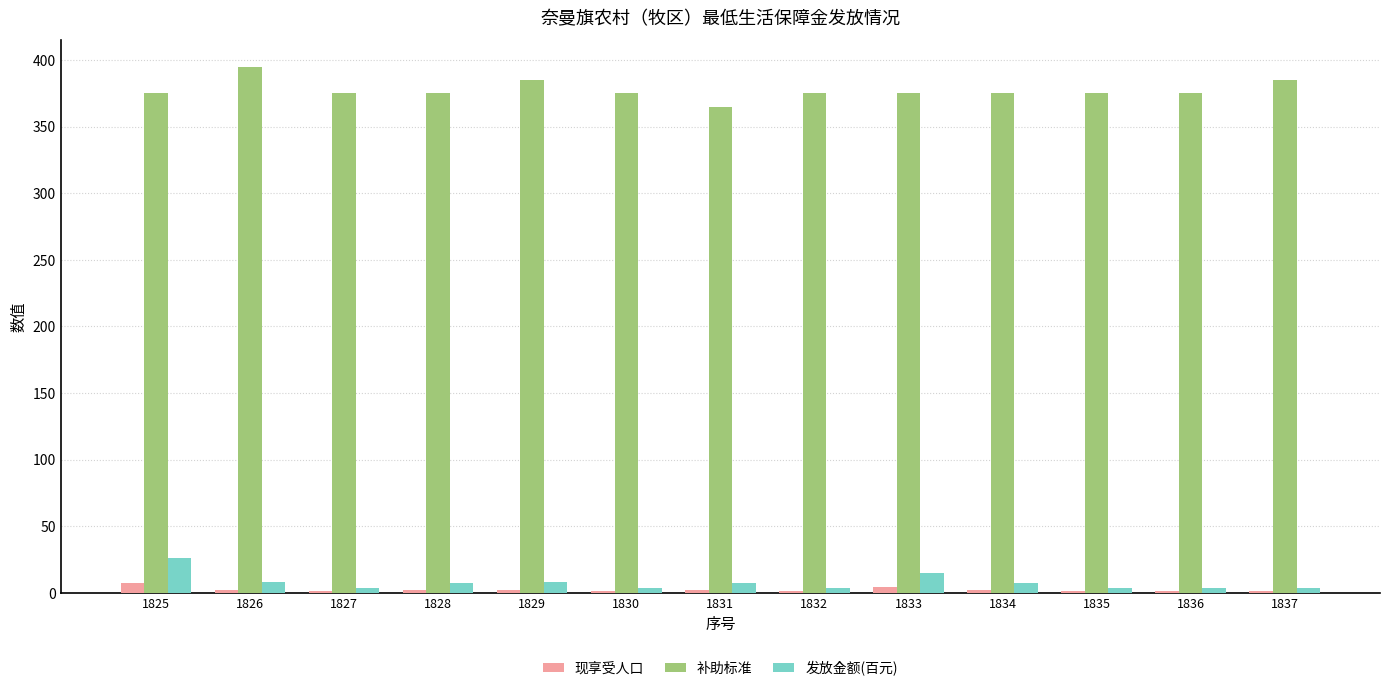

What is the sum of all 现享受人口 values?

27.0